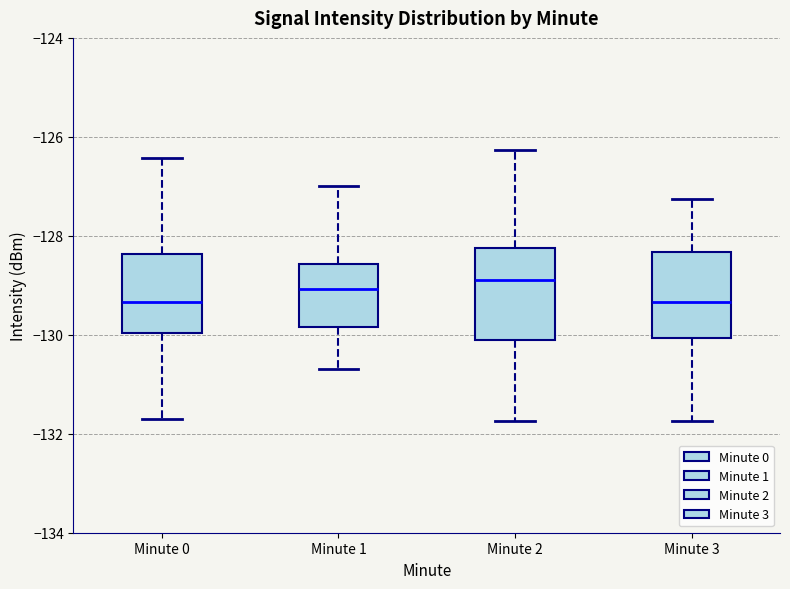

Reading left to right, read every box against the y-axis: the position of its median line, the range the box covers, and the ends of its whiskers. The values are not printed on the chart, so give them approximately, as read against the axis.

Minute 0: median -129.4, box -130.0 to -128.4, whiskers -131.6 to -126.4
Minute 1: median -129.0, box -129.8 to -128.6, whiskers -130.6 to -127.0
Minute 2: median -129.0, box -130.0 to -128.2, whiskers -131.8 to -126.2
Minute 3: median -129.4, box -130.0 to -128.4, whiskers -131.8 to -127.2